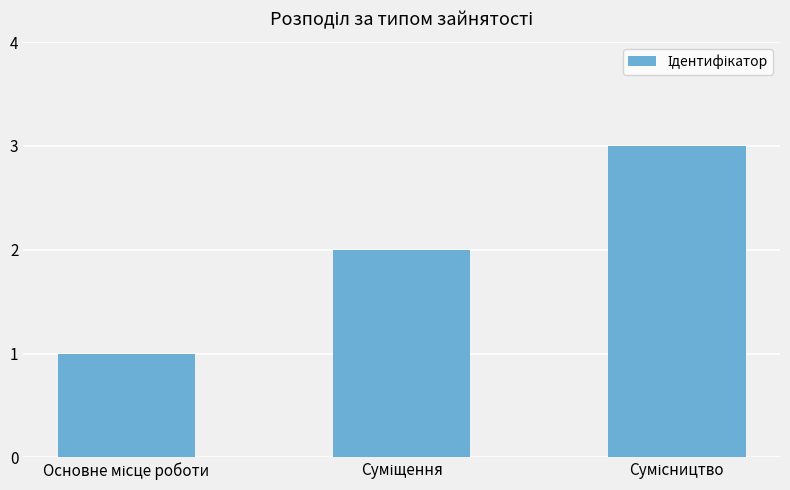

What is the sum of all values?

6